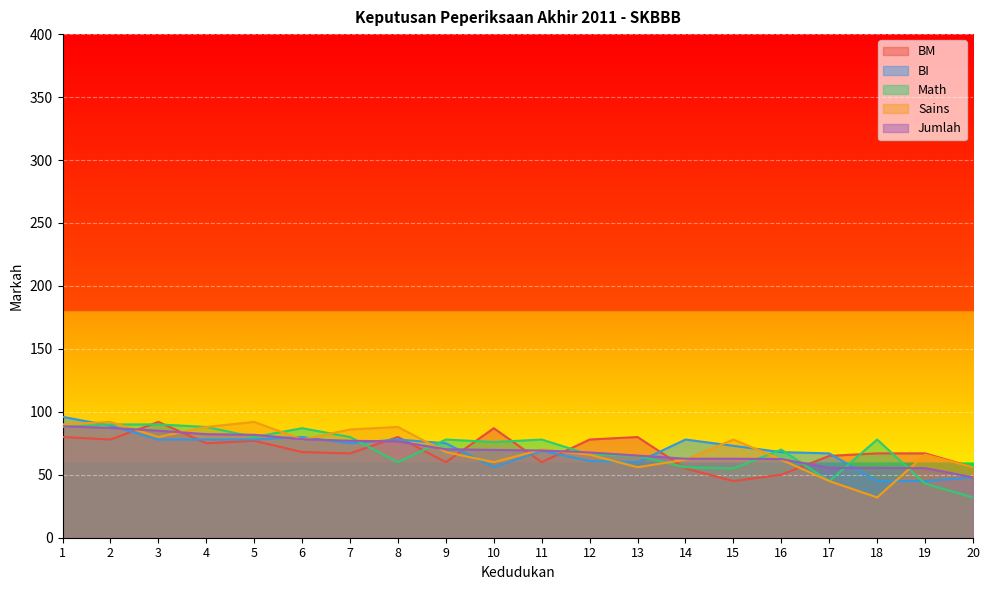

After their last crossing, which series has the higher values: Jumlah or Sains?

Sains